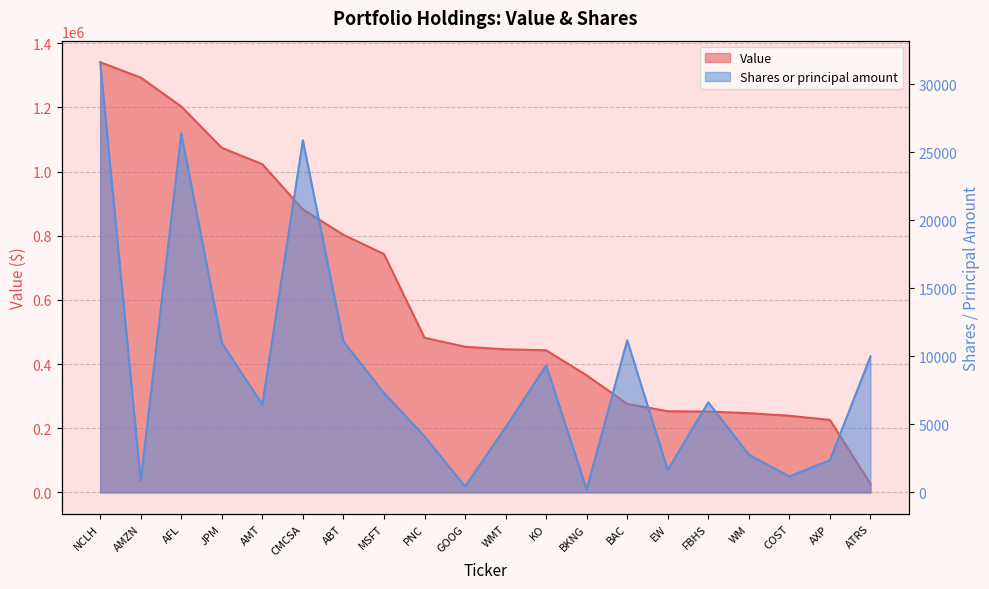

What is the greatest value displayed?

1341000